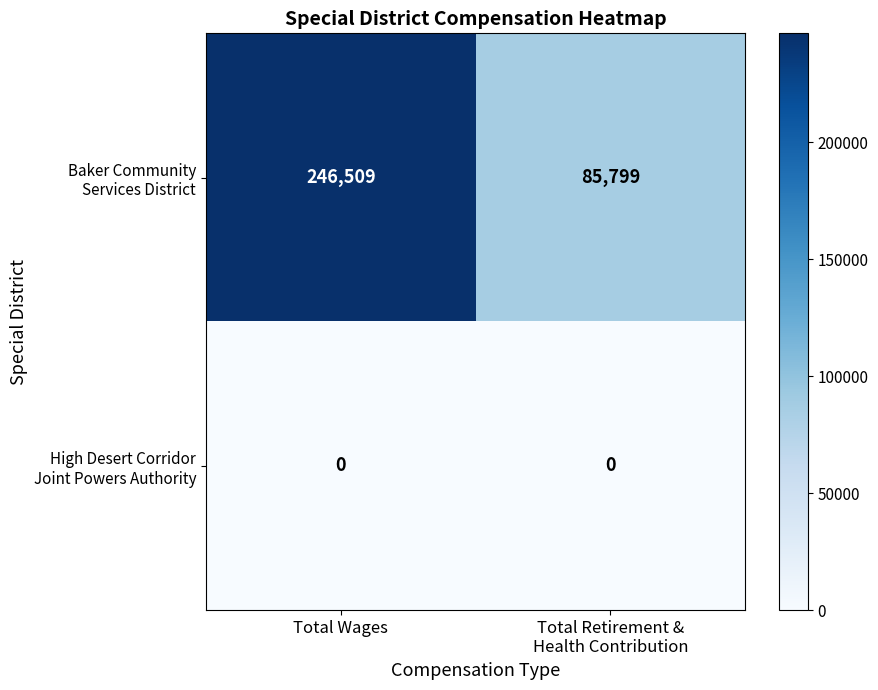

Which label corresponds to the largest value in the chart?

Total Wages